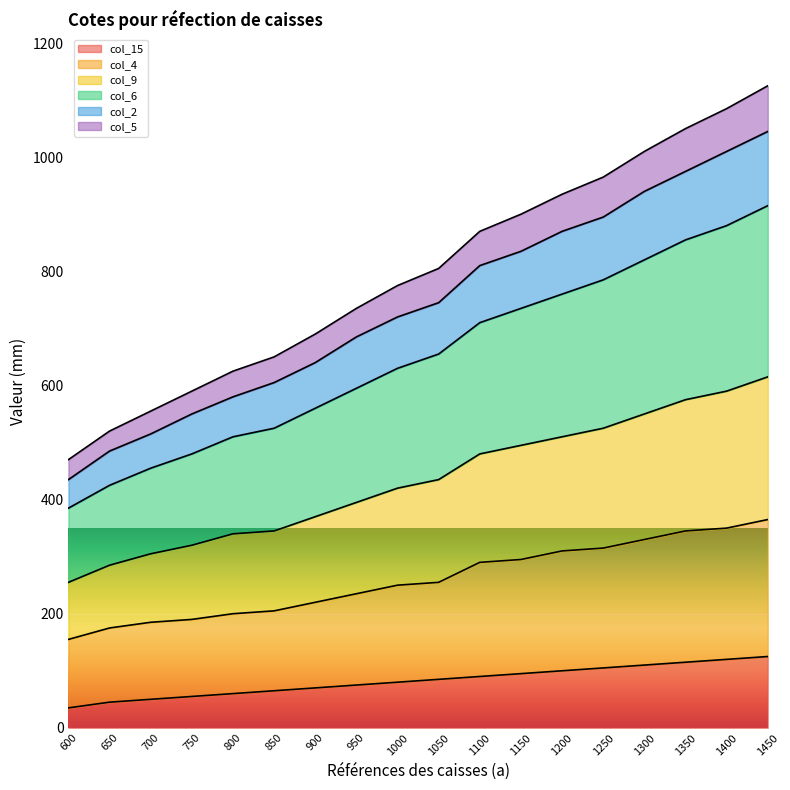

How many data points does each series have?

18